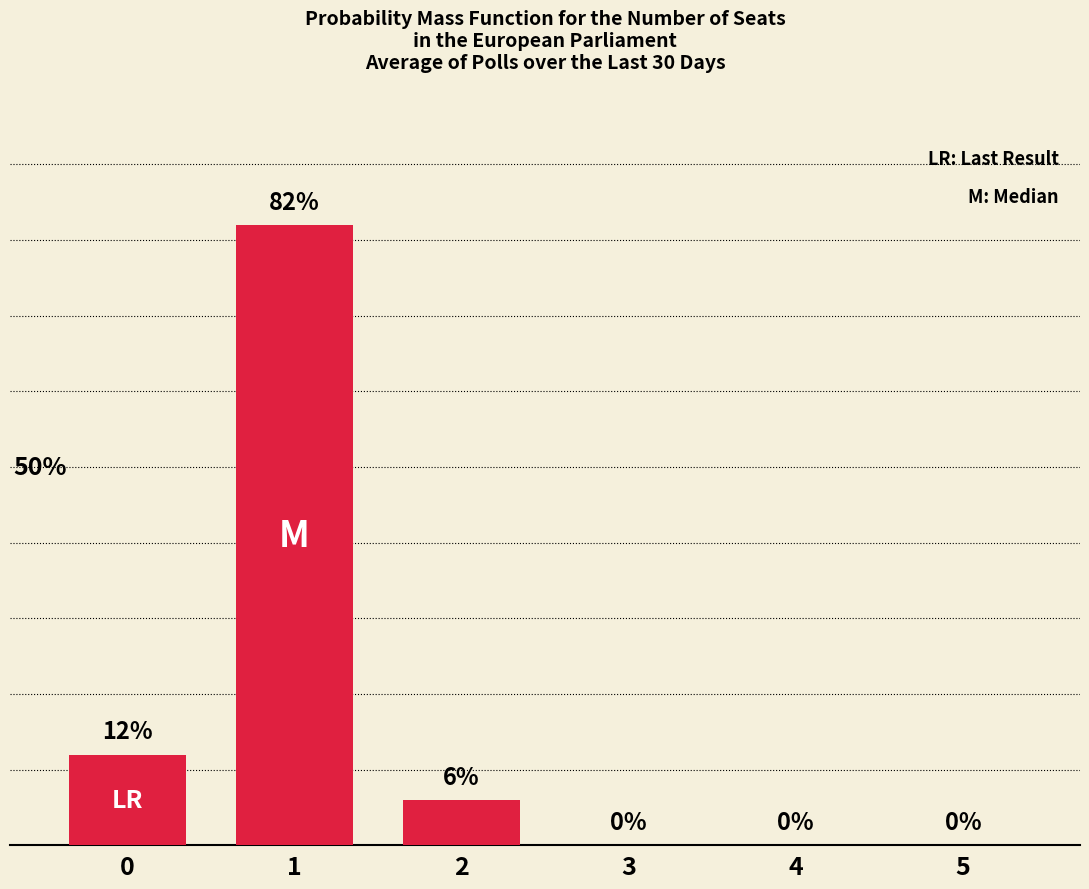

List the labels in order of value, largest first.

1, 0, 2, 3, 4, 5